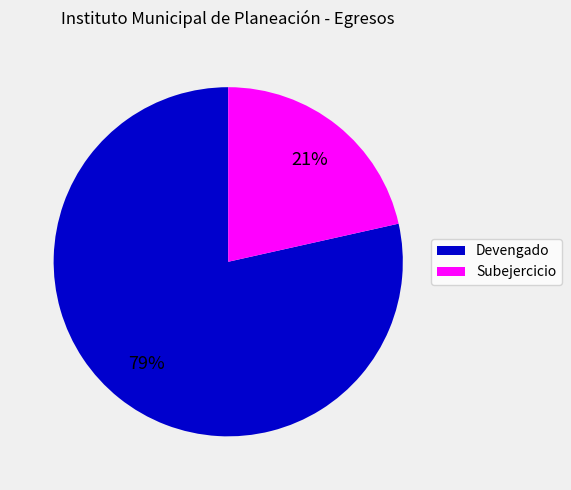

To the nearest percent, what is the average slice percentage?

50%